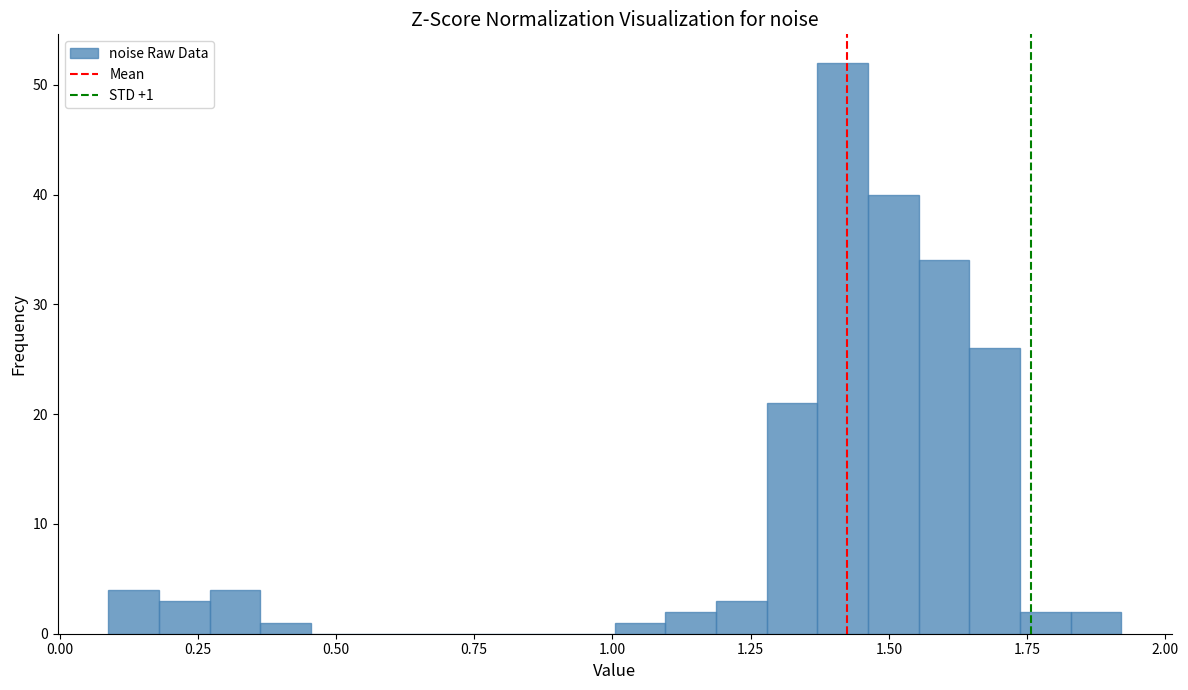

Around what value on the x-axis is the tallest bar? Give the approximate position of its centre, as read against the axis.

1.40